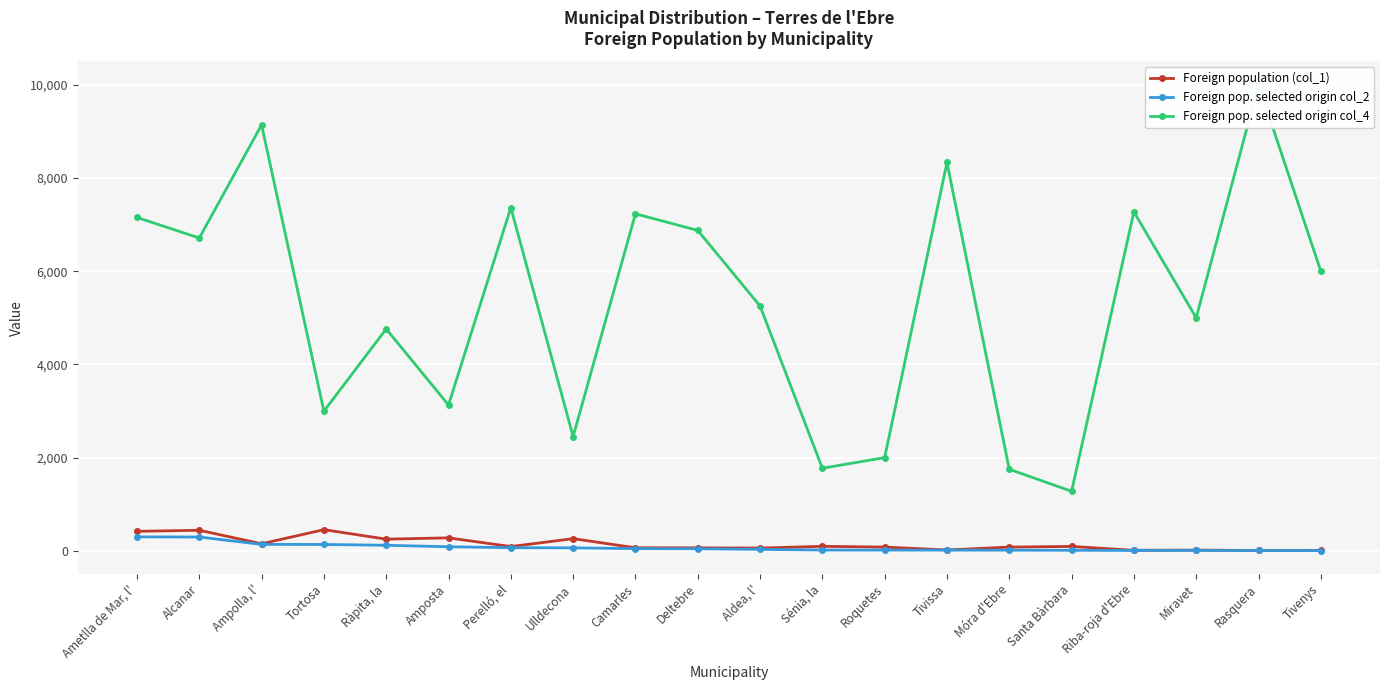

Which label corresponds to the largest value in the chart?

Rasquera